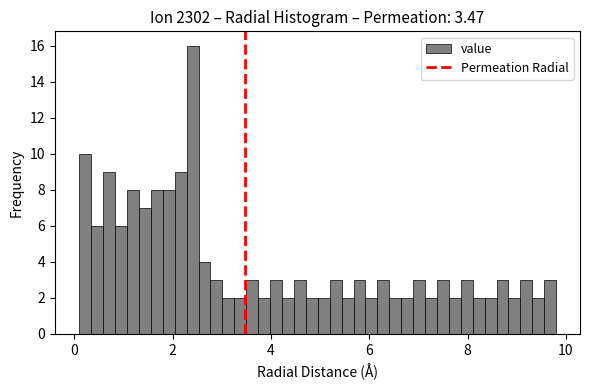

Read against the x-axis, roughly where is the centre of the tallest bar?

2.4